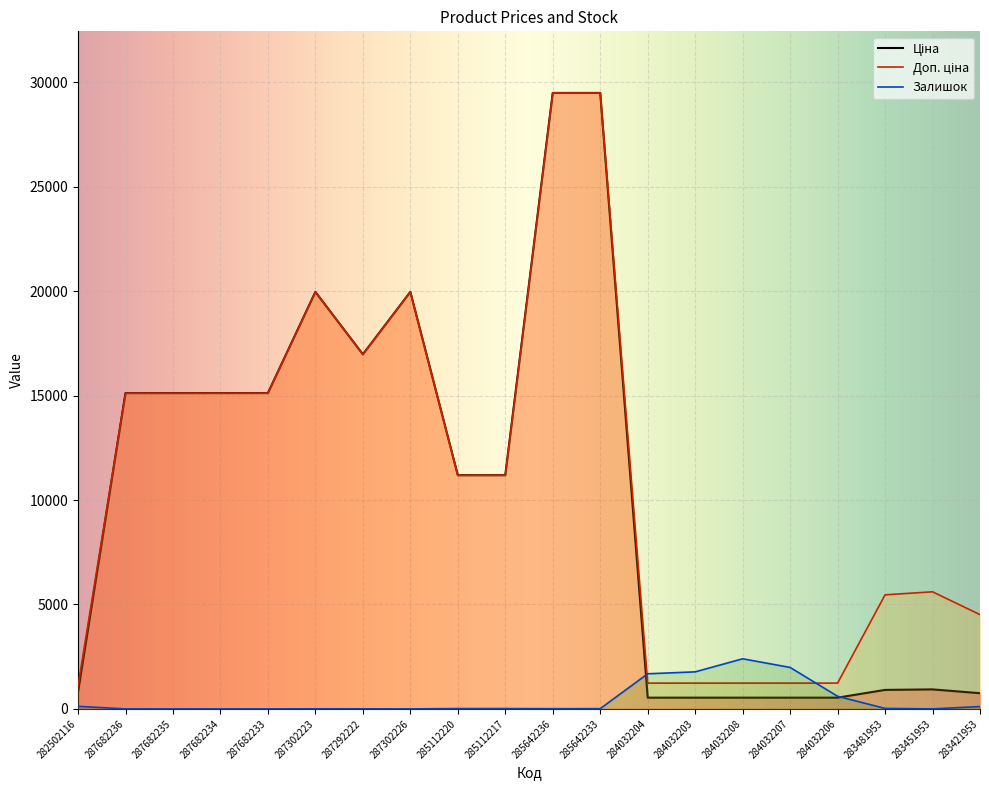

Between 287682235 and 283481953, which series saw the biggest shift?

Ціна